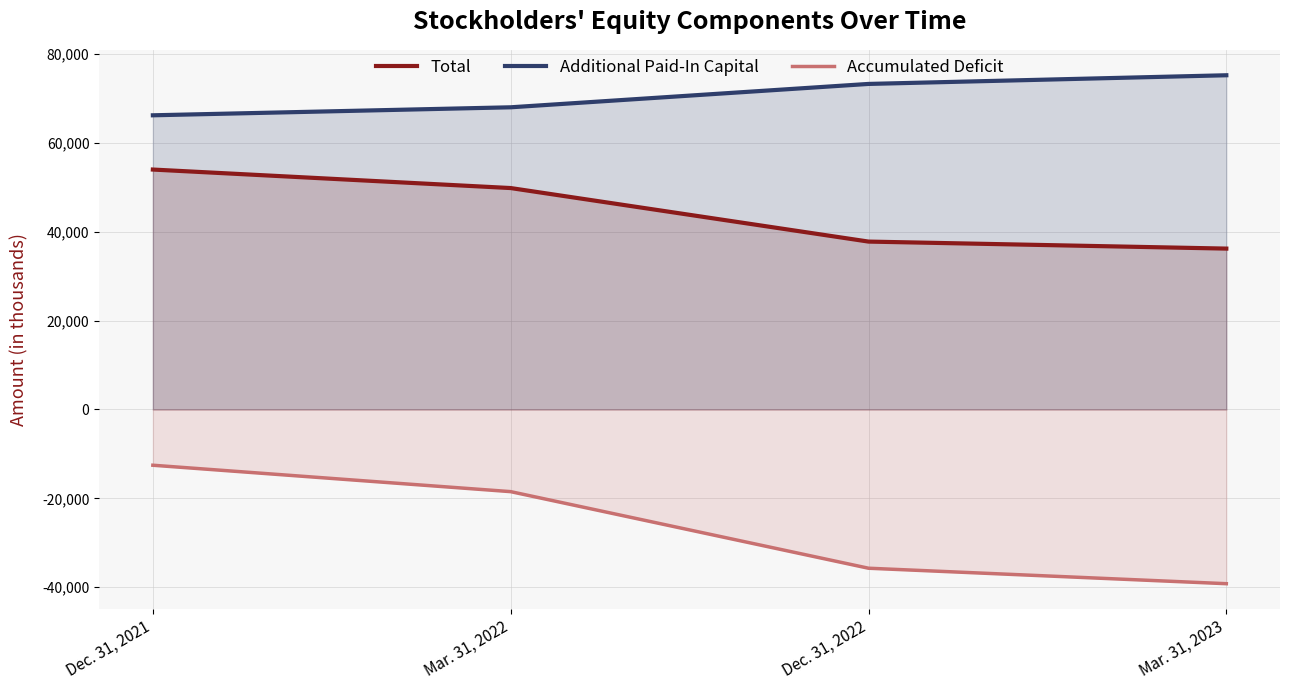

At which category is the sum across all series the highest?

Dec. 31, 2021